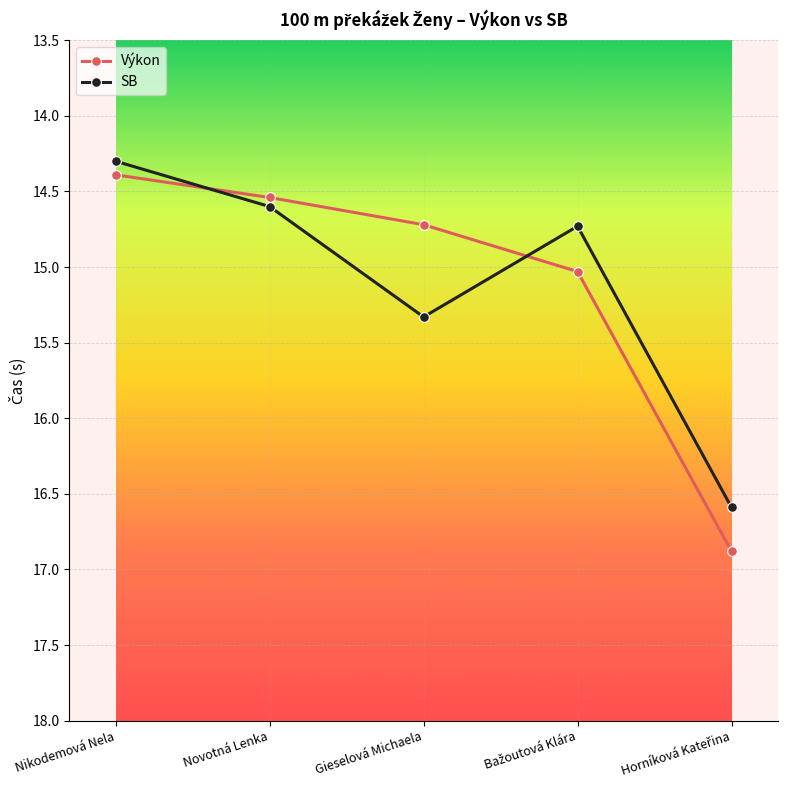

What is the difference between the second highest and second lowest values in the Výkon series?

0.5